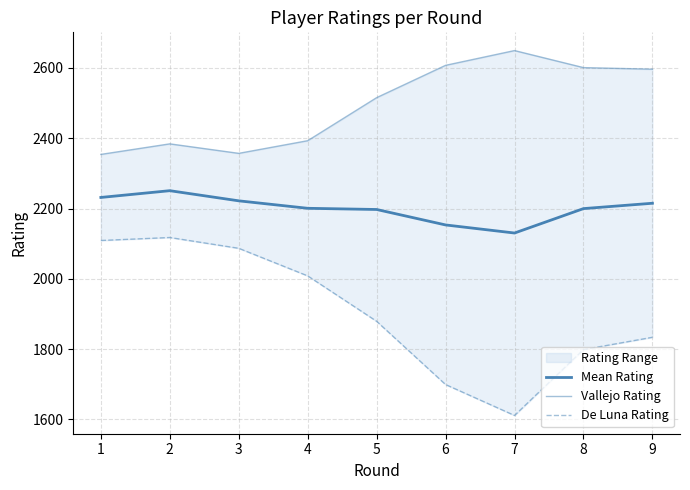

Which series has the largest total across all categories?

Vallejo Rating